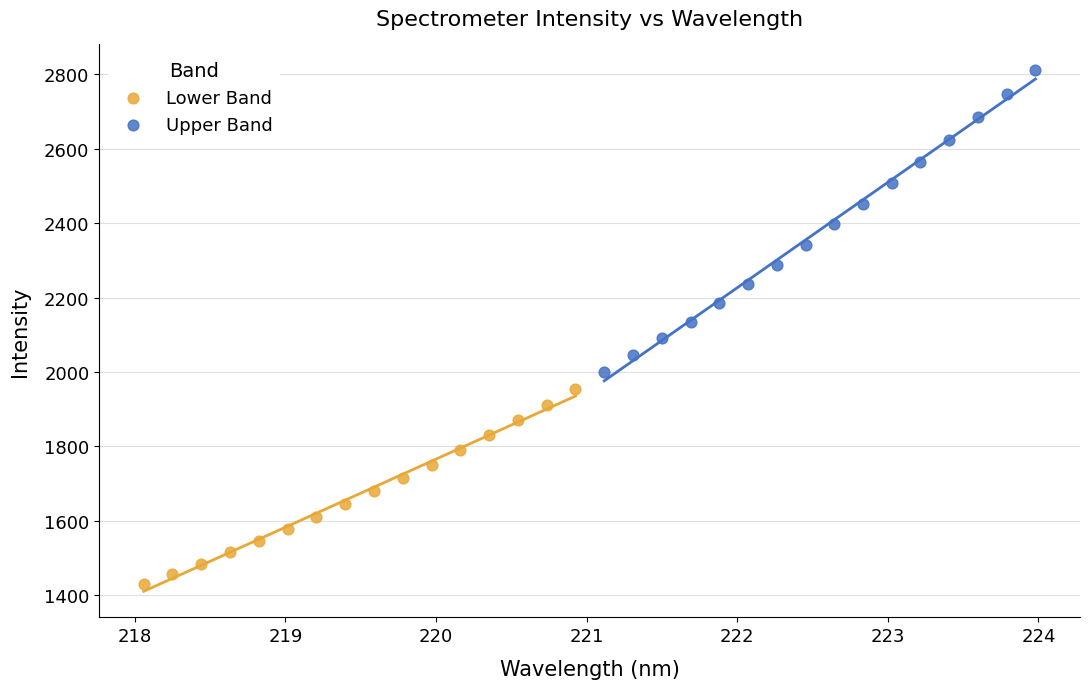

Which series has the widest spread of Y values?

Upper Band